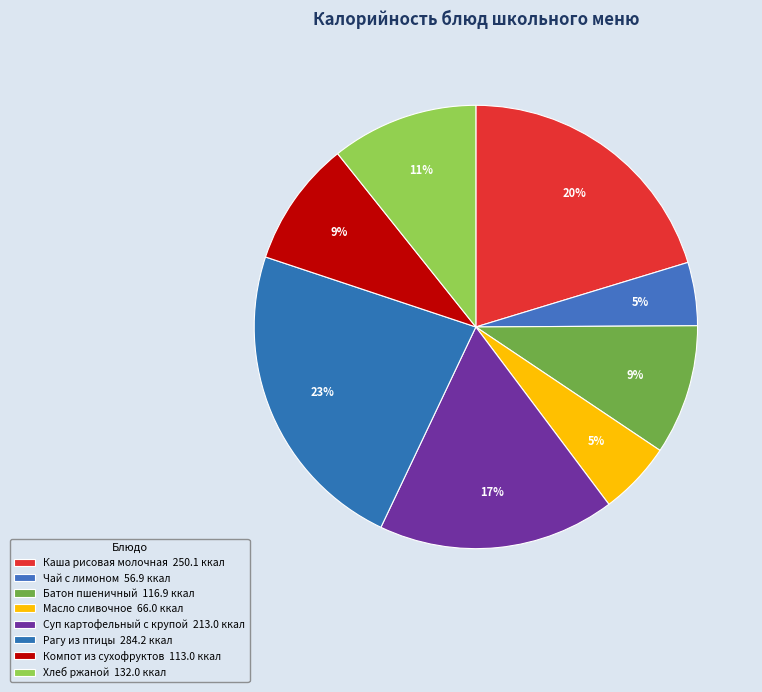

True or false: Чай с лимоном accounts for 5% of the total.

True